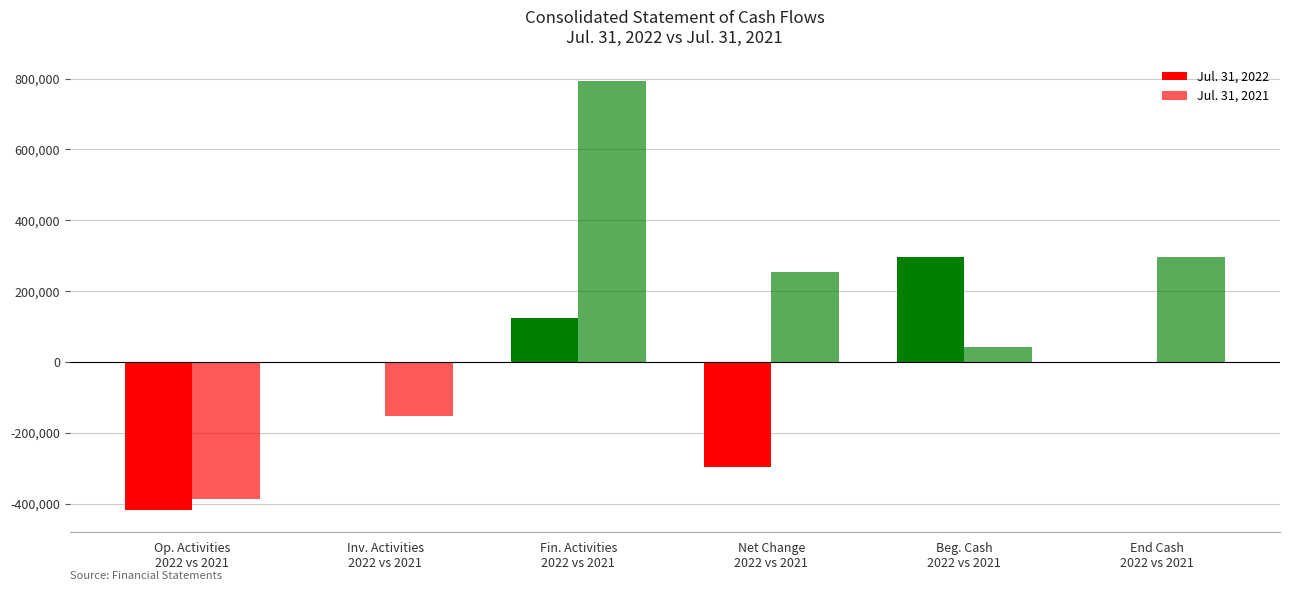

Is it true that Jul. 31, 2021 equals -388477 at Op. Activities
2022 vs 2021?

True